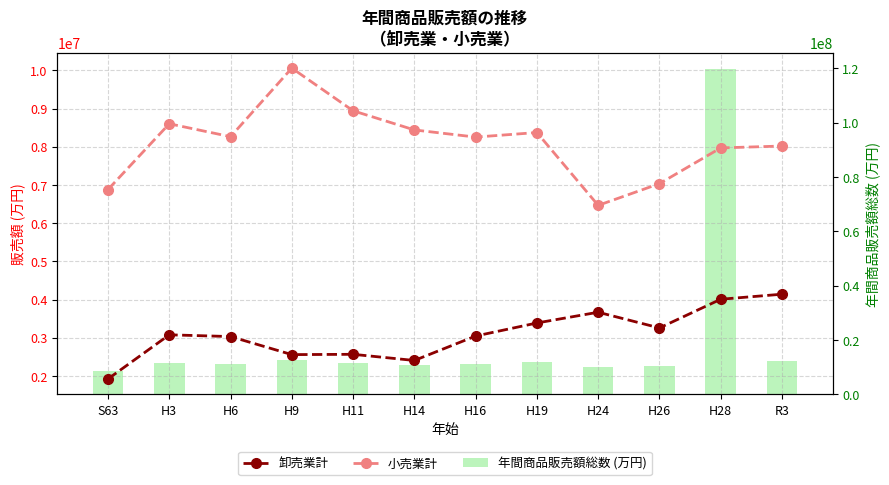

True or false: 年間商品販売額総数 (万円) has a value of 15558295 at H3.

False